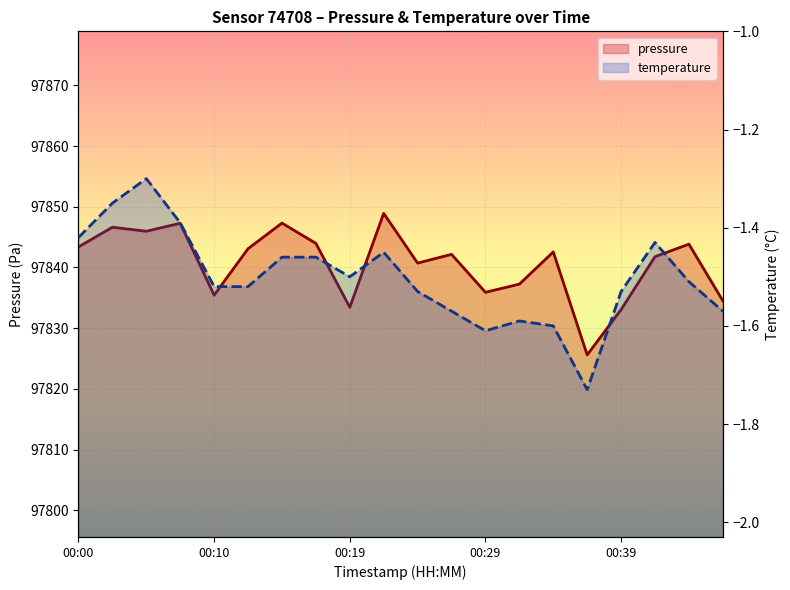

True or false: pressure and temperature cross at least once.

False